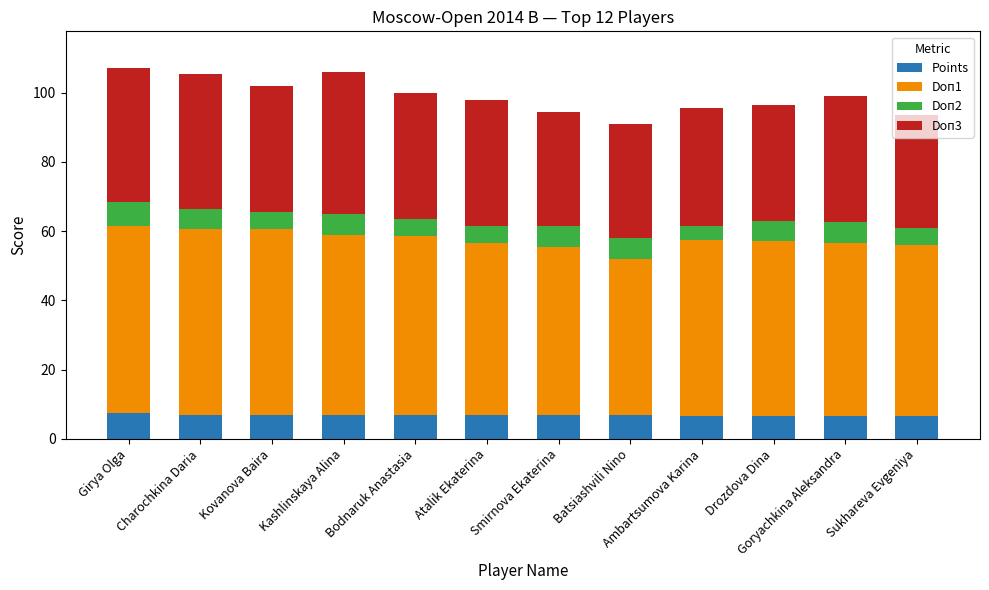

What is the average value of the Points series?

6.9